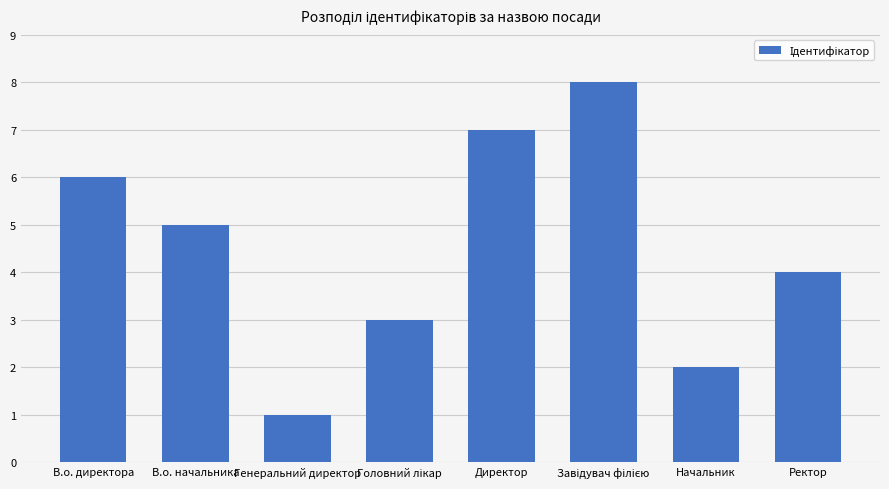

How many series are shown in this chart?

1